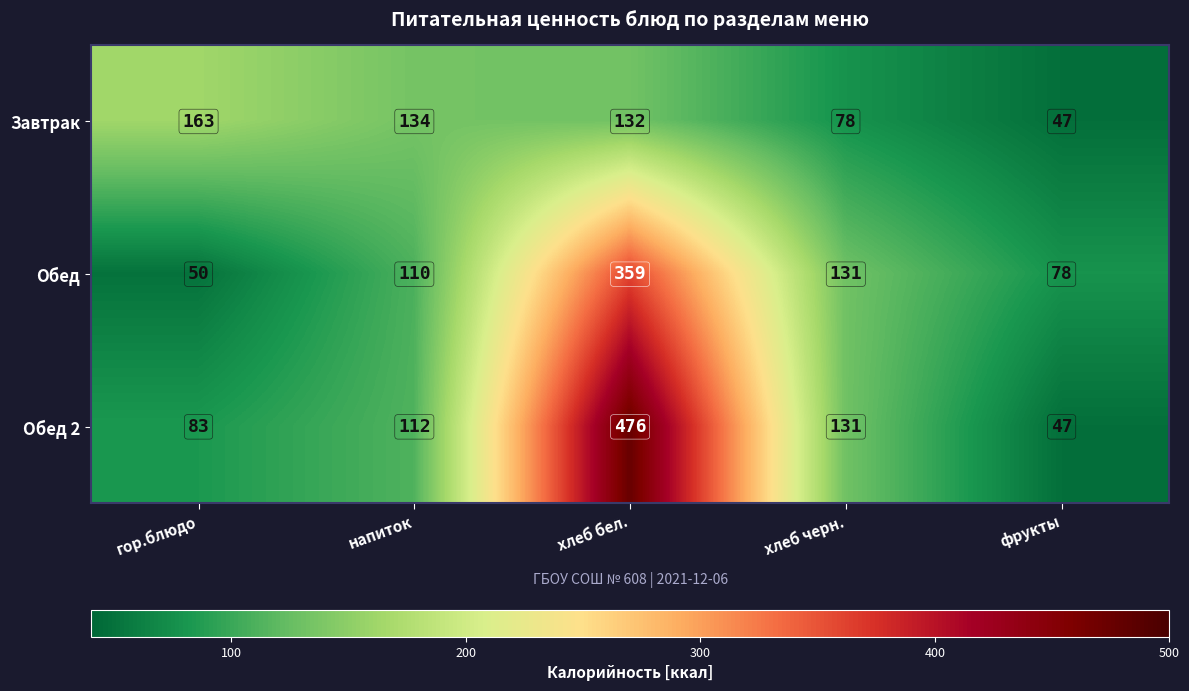

Rank the series at гор.блюдо from highest to lowest value.

Завтрак, Обед 2, Обед